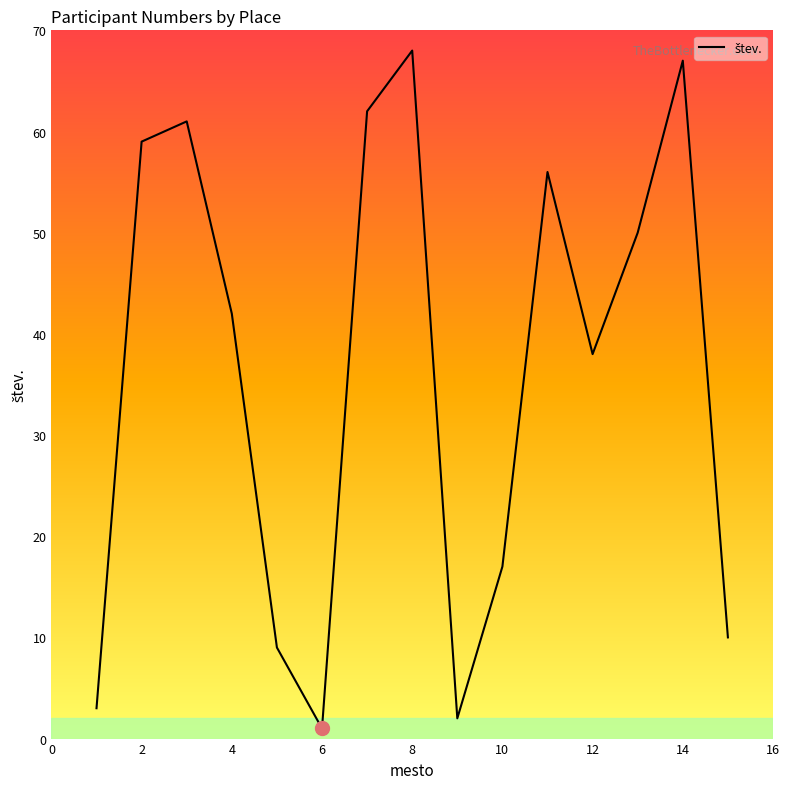

What is the maximum value shown in the chart?

68